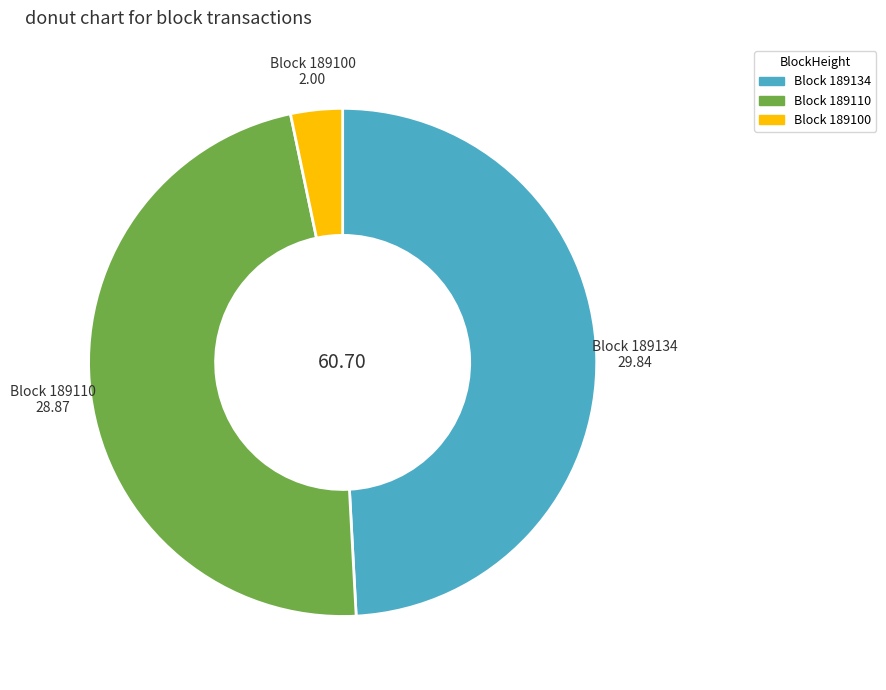

Does any single category account for the majority?

No